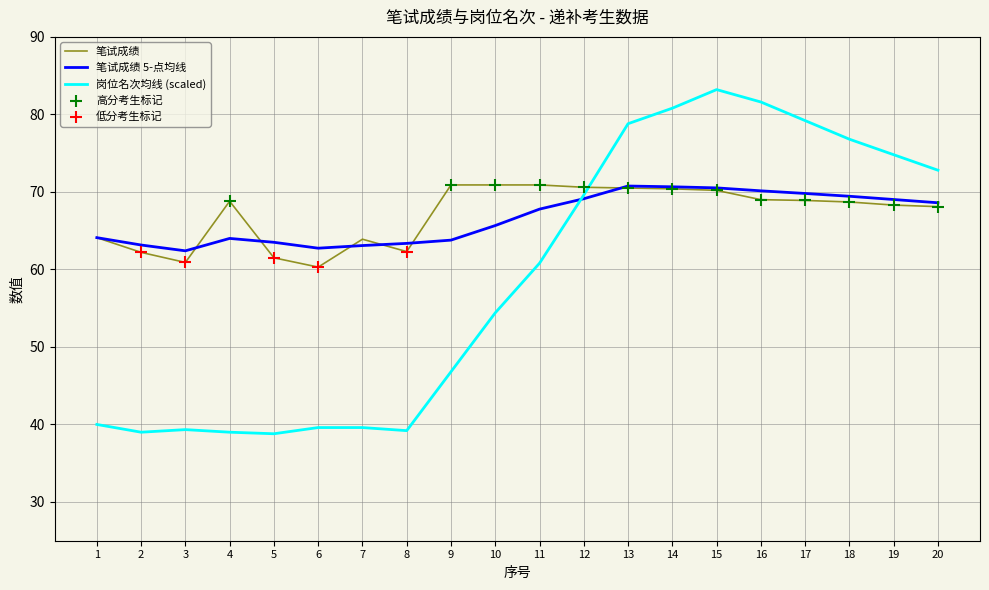

Which series changed the most between 5 and 20?

岗位名次均线 (scaled)